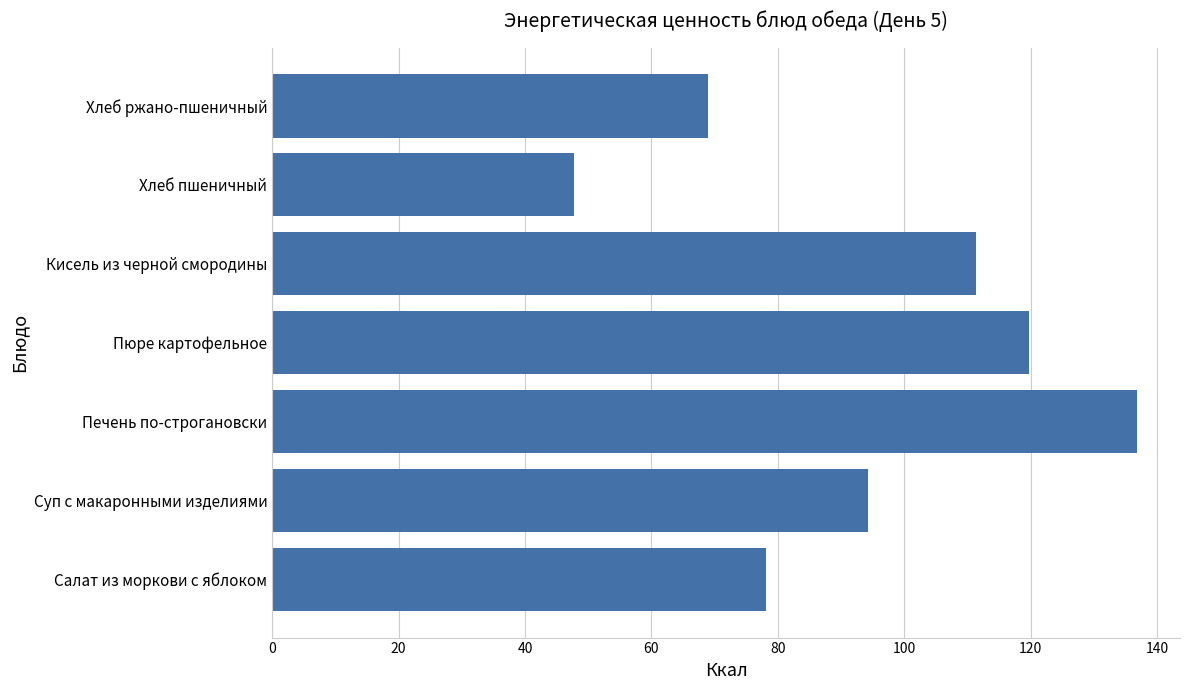

What value does the data have at Суп с макаронными изделиями?

94.3